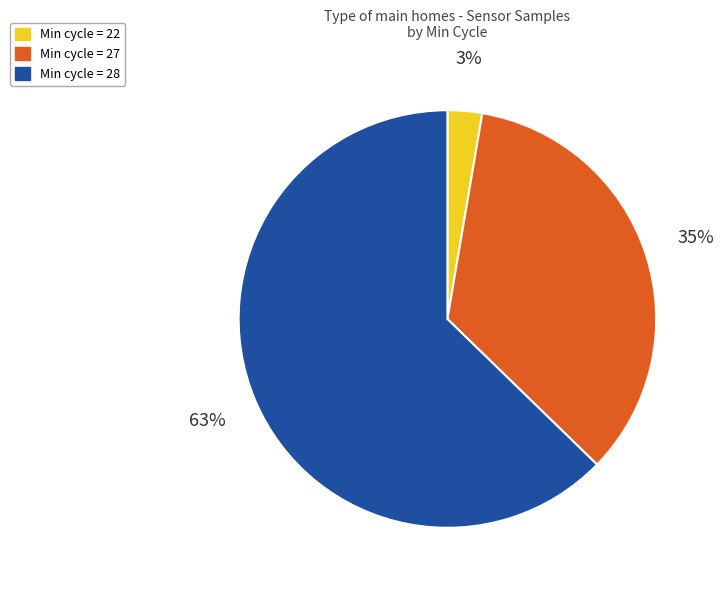

Which category has the biggest portion of the pie?

Min cycle = 28